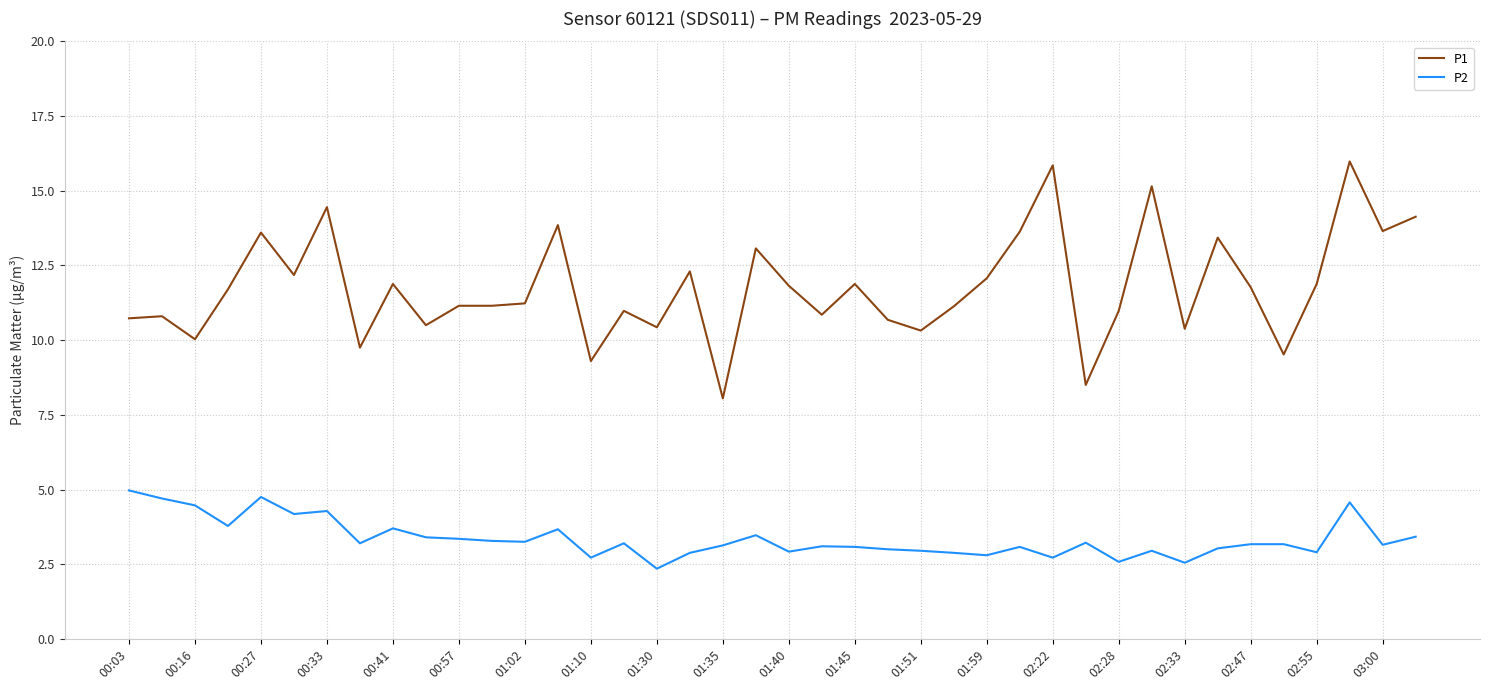

What is the difference between the maximum and minimum values in the P1 series?

7.9